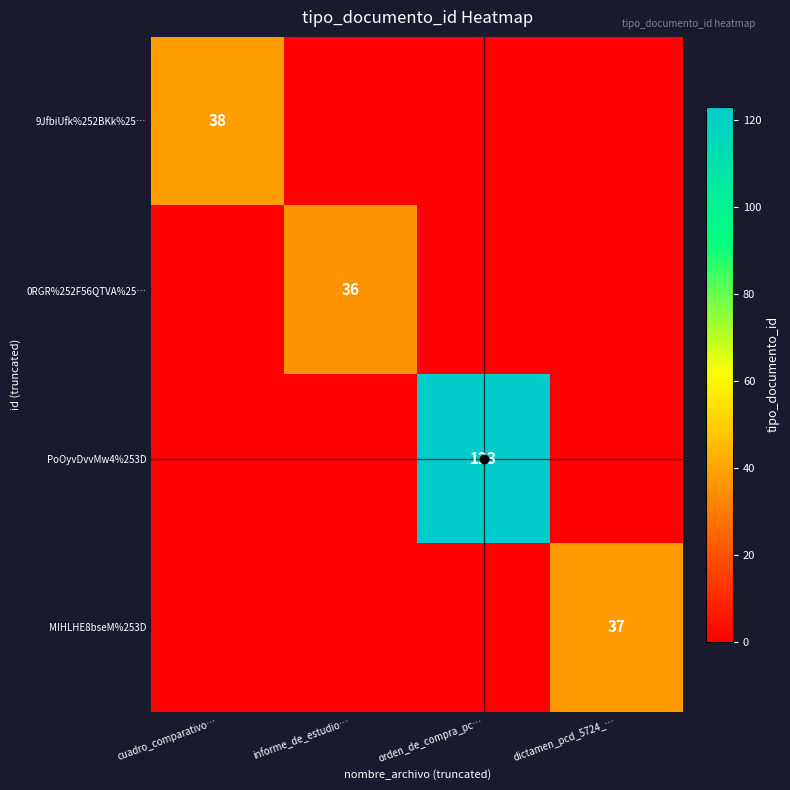

Which category has the highest value across all series?

orden_de_compra_pc…